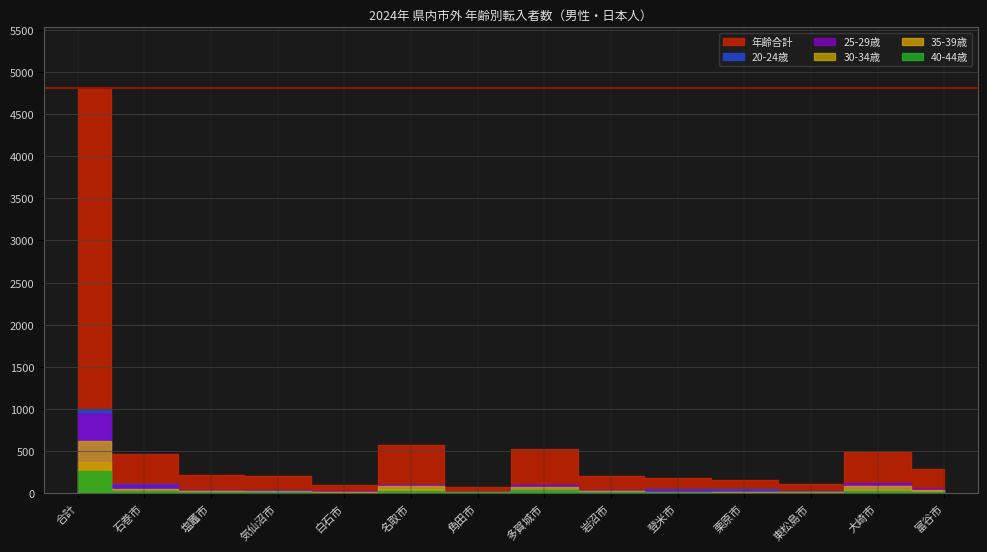

How many values in the 20-24歳 series exceed 46?

6